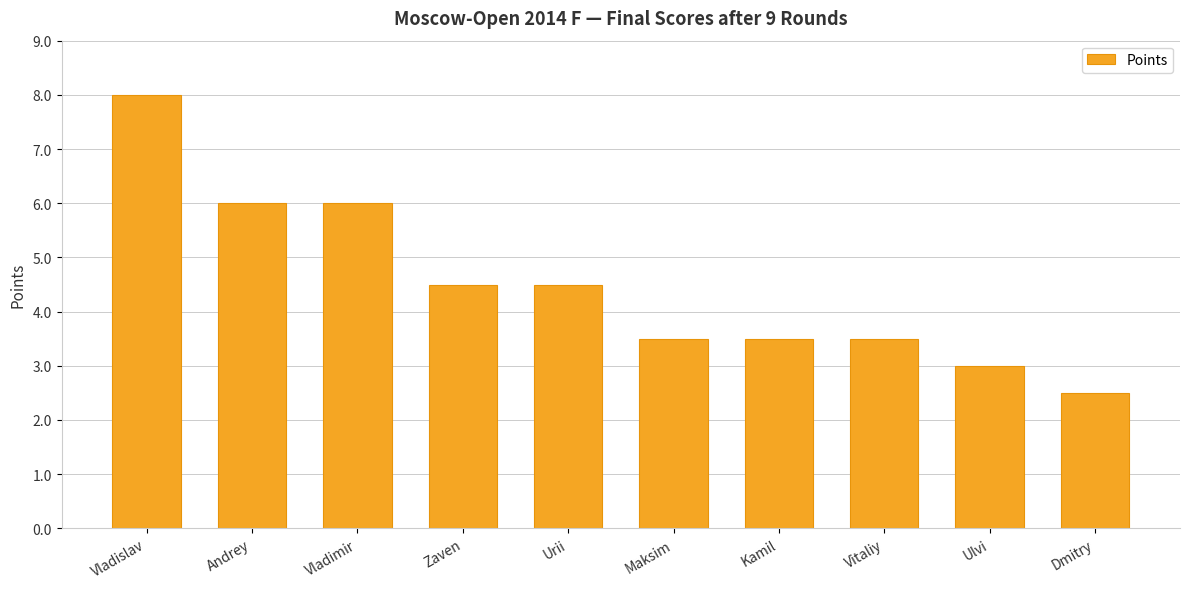

What is the maximum value shown in the chart?

8.0